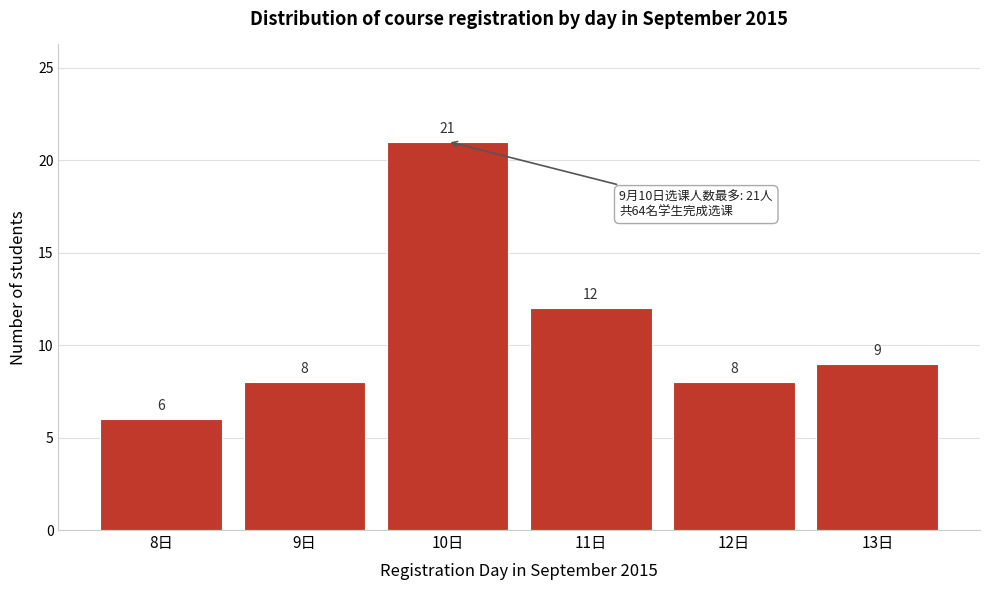

Reading right to left, what are all the values shown in this chart?

9	8	12	21	8	6